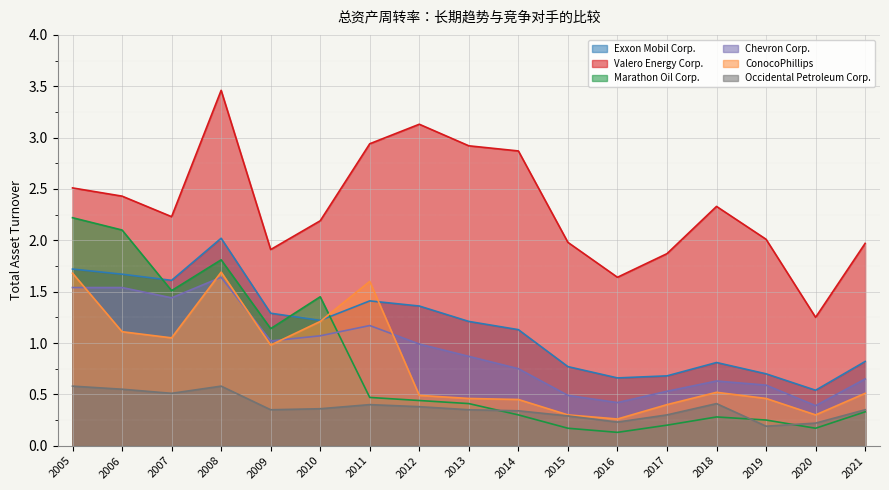

Reading right to left, what are all the values shown in this chart?

Exxon Mobil Corp.: 2021=0.8	2020=0.5	2019=0.7	2018=0.8	2017=0.7	2016=0.7	2015=0.8	2014=1.1	2013=1.2	2012=1.4	2011=1.4	2010=1.2	2009=1.3	2008=2.0	2007=1.6	2006=1.7	2005=1.7
Valero Energy Corp.: 2021=2.0	2020=1.2	2019=2.0	2018=2.3	2017=1.9	2016=1.6	2015=2.0	2014=2.9	2013=2.9	2012=3.1	2011=2.9	2010=2.2	2009=1.9	2008=3.5	2007=2.2	2006=2.4	2005=2.5
Marathon Oil Corp.: 2021=0.3	2020=0.2	2019=0.2	2018=0.3	2017=0.2	2016=0.1	2015=0.2	2014=0.3	2013=0.4	2012=0.4	2011=0.5	2010=1.4	2009=1.1	2008=1.8	2007=1.5	2006=2.1	2005=2.2
Chevron Corp.: 2021=0.7	2020=0.4	2019=0.6	2018=0.6	2017=0.5	2016=0.4	2015=0.5	2014=0.8	2013=0.9	2012=1.0	2011=1.2	2010=1.1	2009=1.0	2008=1.6	2007=1.4	2006=1.5	2005=1.5
ConocoPhillips: 2021=0.5	2020=0.3	2019=0.5	2018=0.5	2017=0.4	2016=0.3	2015=0.3	2014=0.5	2013=0.5	2012=0.5	2011=1.6	2010=1.2	2009=1.0	2008=1.7	2007=1.1	2006=1.1	2005=1.7
Occidental Petroleum Corp.: 2021=0.3	2020=0.2	2019=0.2	2018=0.4	2017=0.3	2016=0.2	2015=0.3	2014=0.3	2013=0.3	2012=0.4	2011=0.4	2010=0.4	2009=0.3	2008=0.6	2007=0.5	2006=0.6	2005=0.6